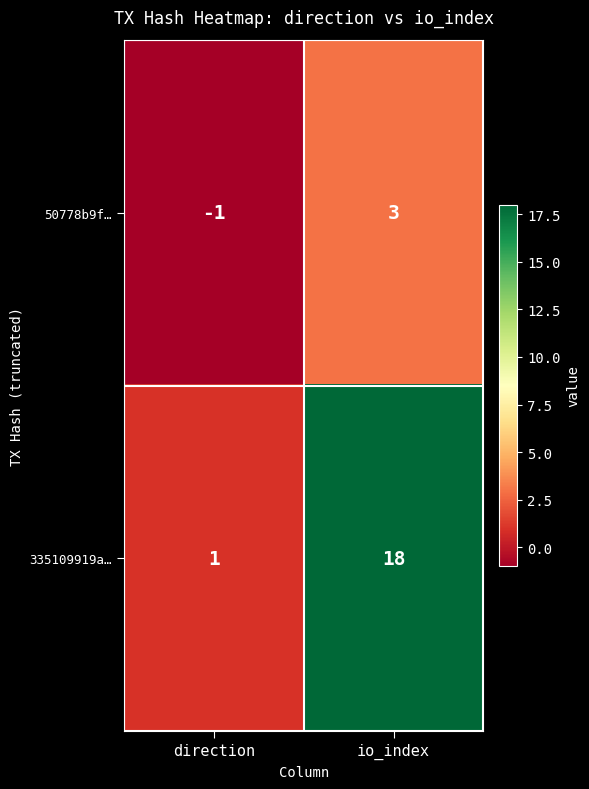

Count the number of data series in this chart.

2